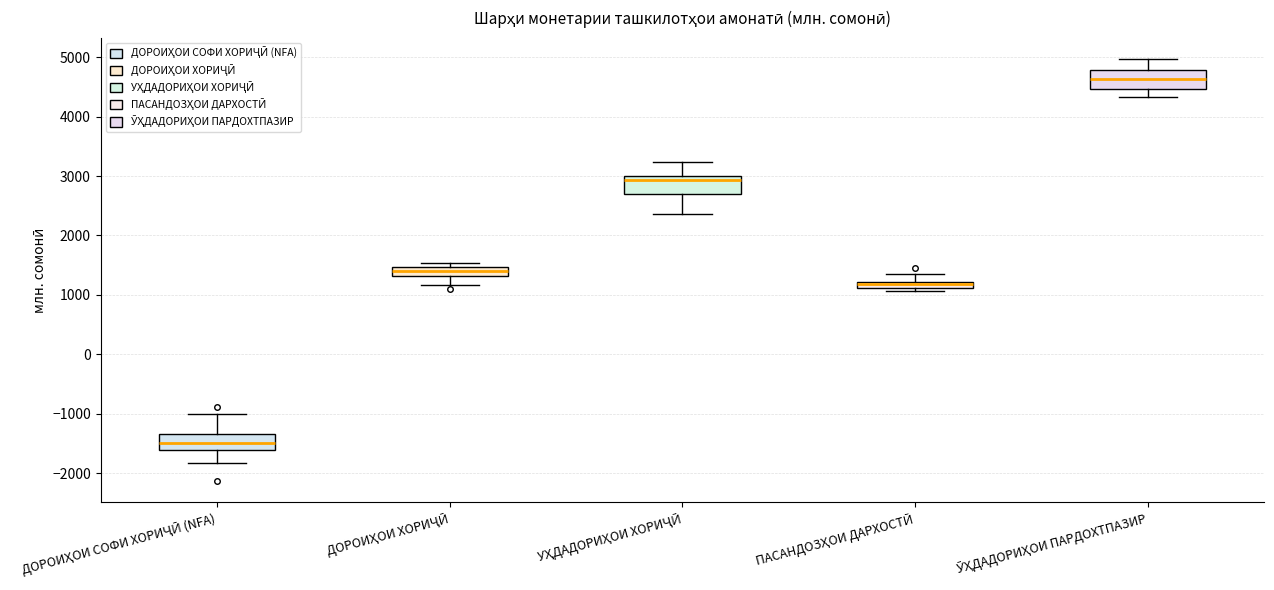

Where does the upper whisker of the box for ПАСАНДОЗҲОИ ДАРХОСТӢ end on the y-axis? The values are not printed on the chart, so give them approximately, as read against the axis.

1400